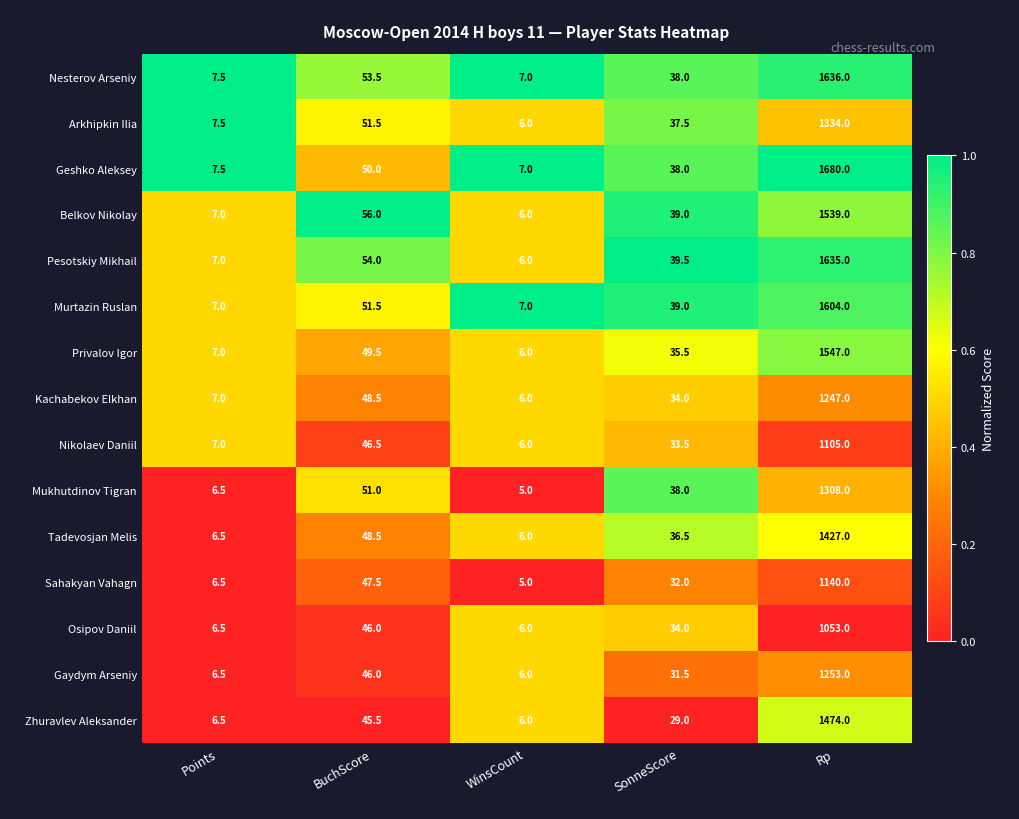

At which label does Osipov Daniil first exceed 34?

BuchScore